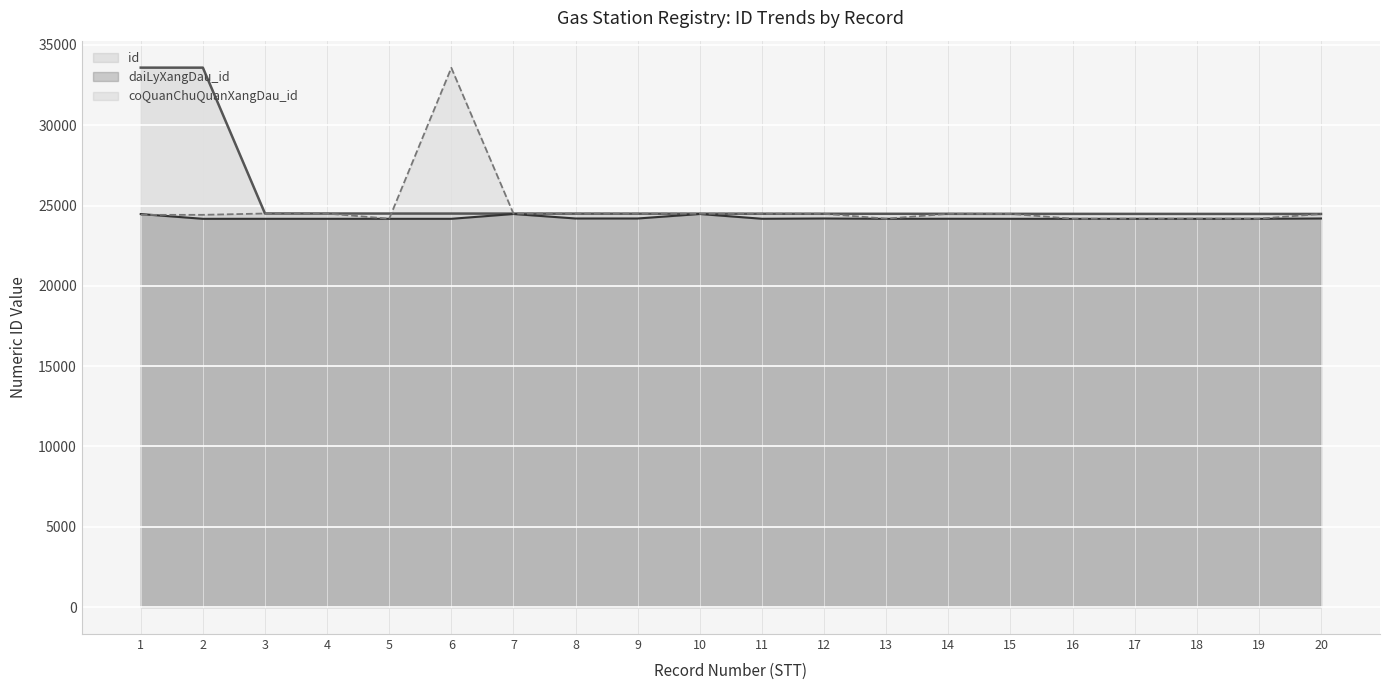

What is the greatest value displayed?

33583